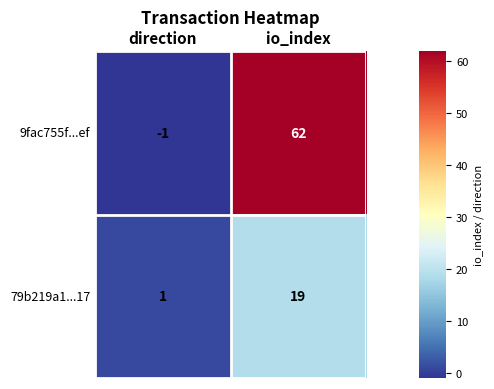

True or false: 79b219a1...17 has a value of 19 at io_index.

True